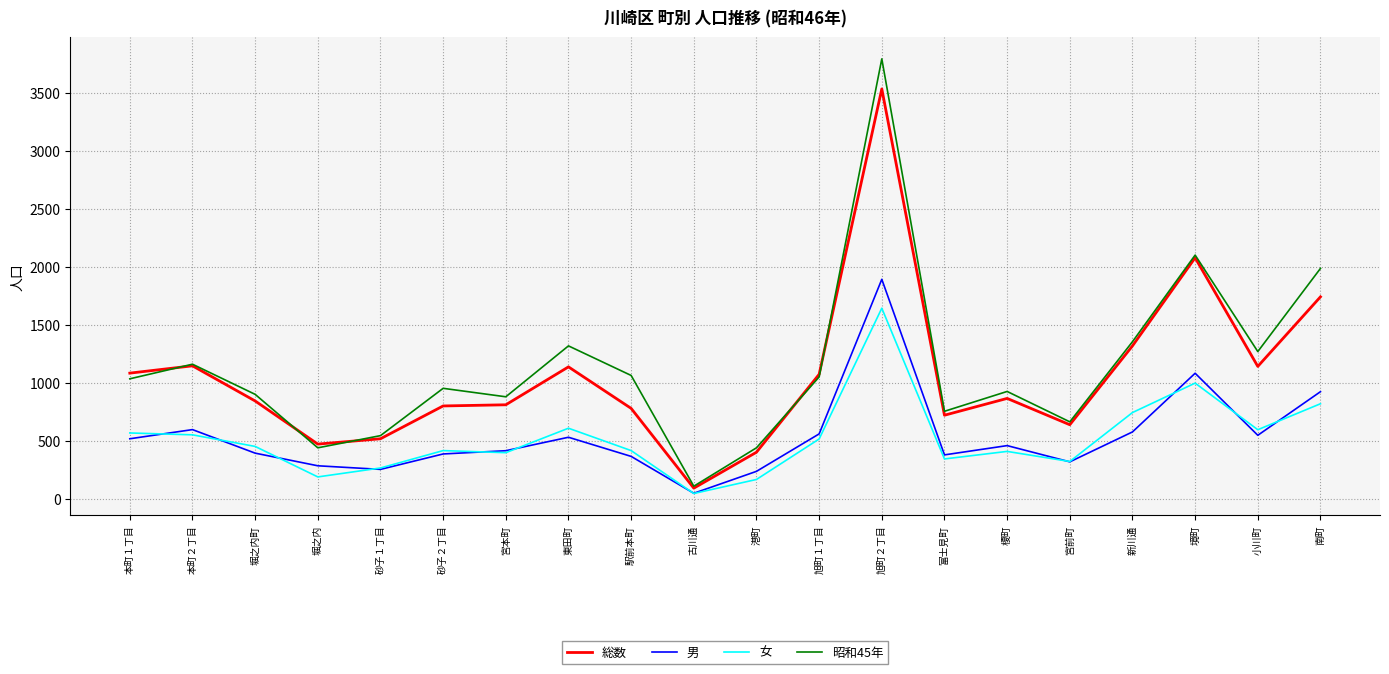

The value of 女 at 新川通 is 181. True or false?

False